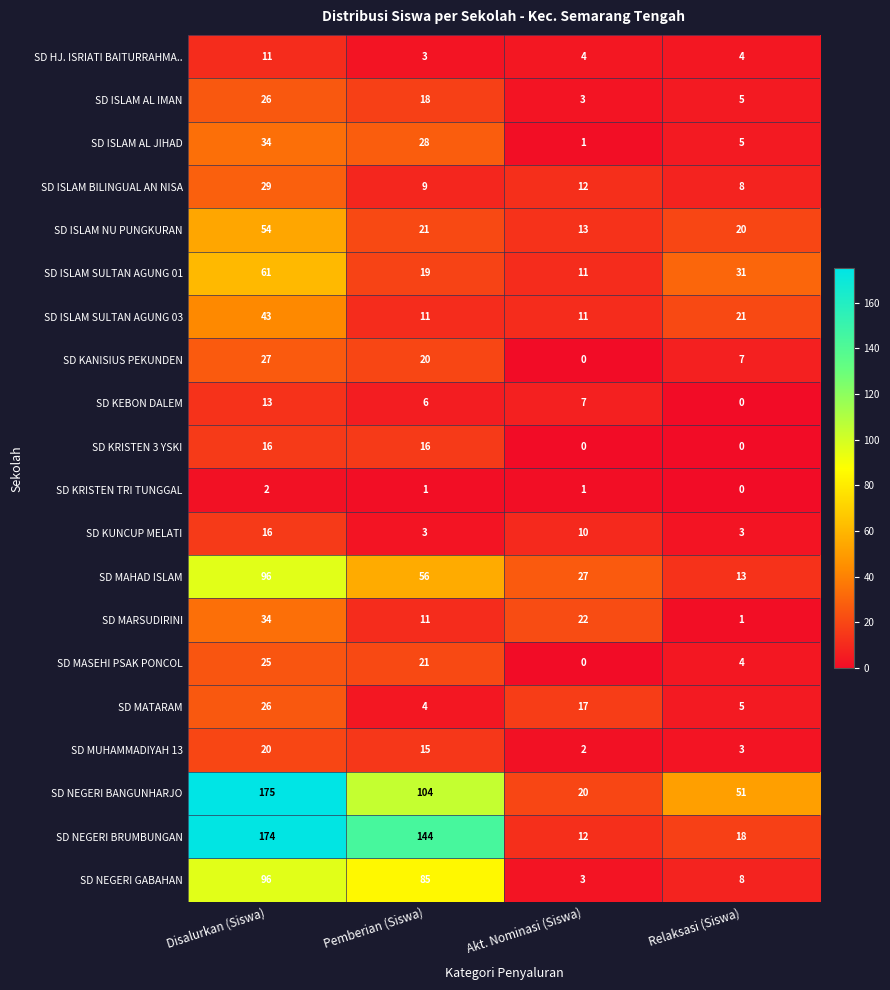

Which label corresponds to the largest value in the chart?

Disalurkan (Siswa)